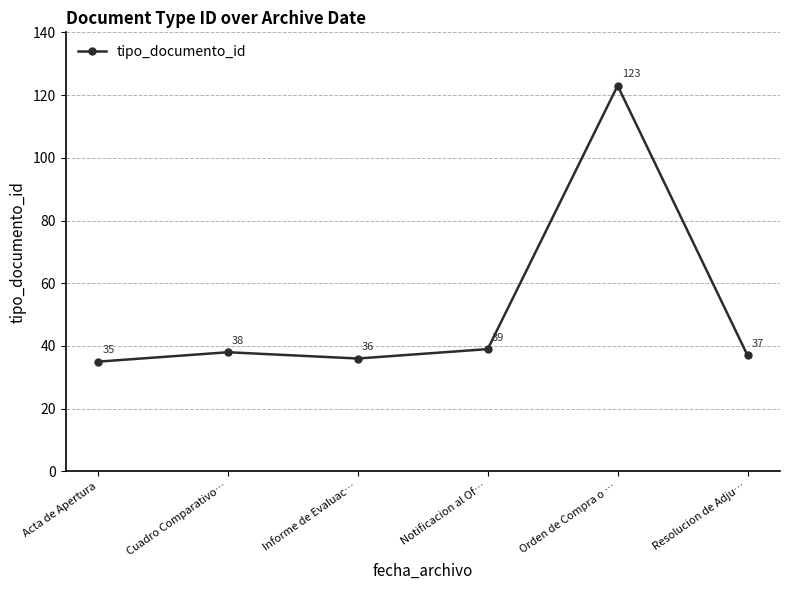

What is the approximate value at Notificacion al Of…, to the nearest 10?

40